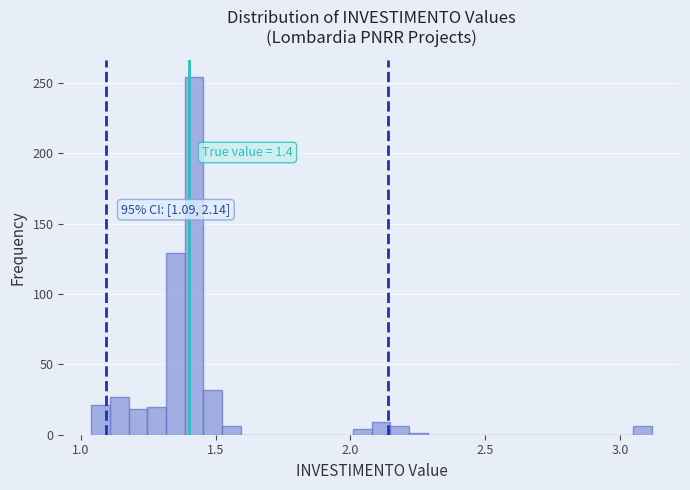

Around what value on the x-axis is the tallest bar? Give the approximate position of its centre, as read against the axis.

1.40